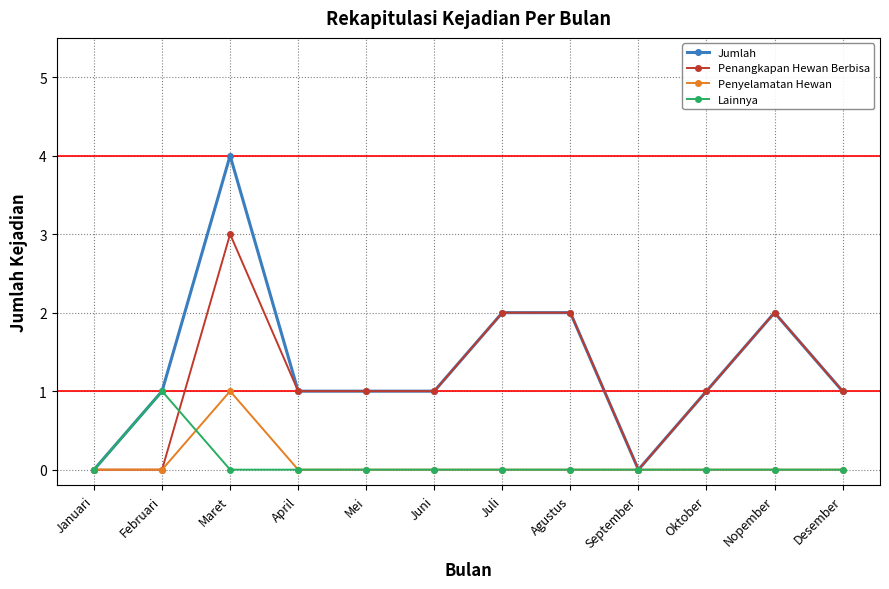

What is the greatest value displayed?

4